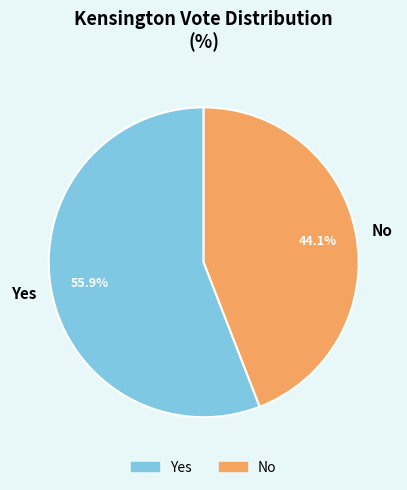

What percentage is the No slice, to the nearest percent?

44%